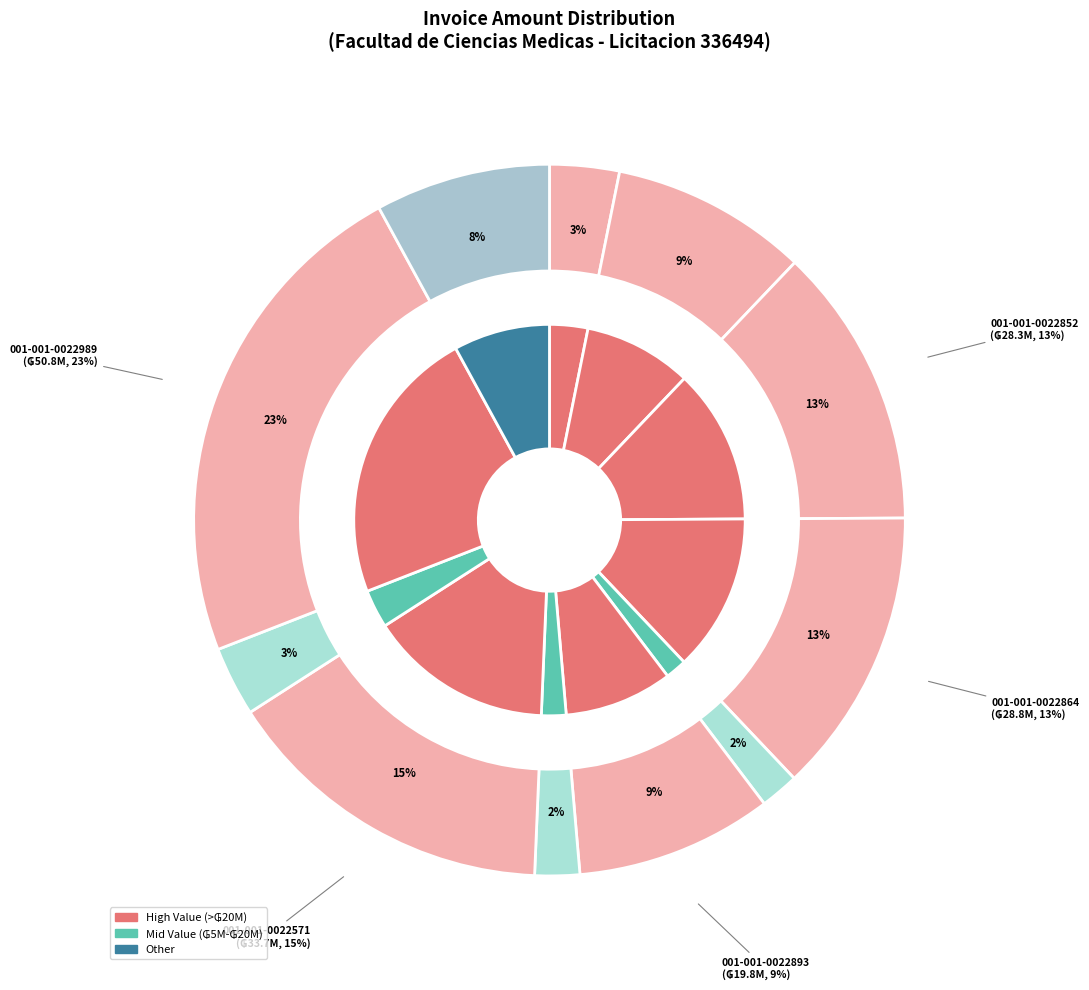

To the nearest percent, what is the average slice percentage?

9%